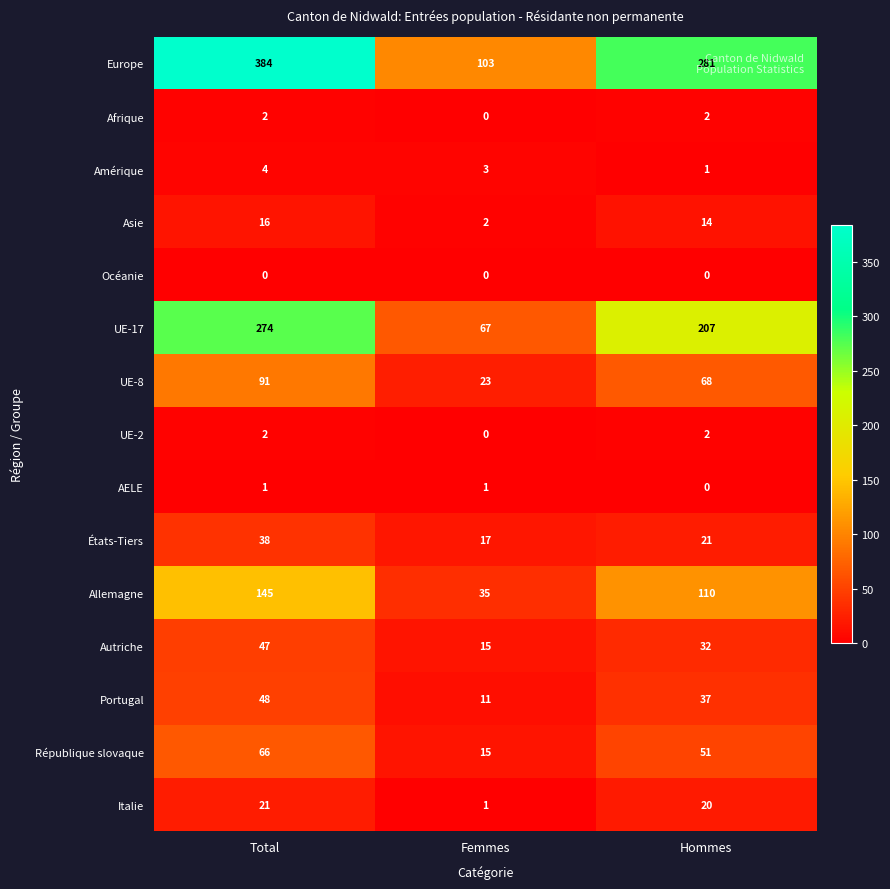

At which label does Asie reach its peak?

Total